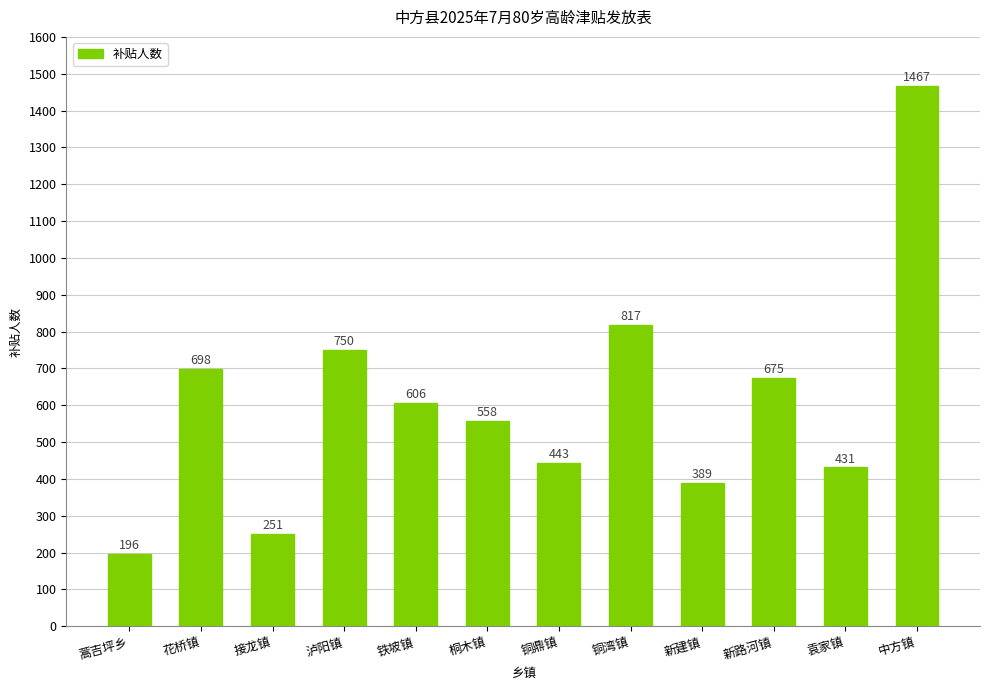

What is the label of the 11th bar from the right?

花桥镇